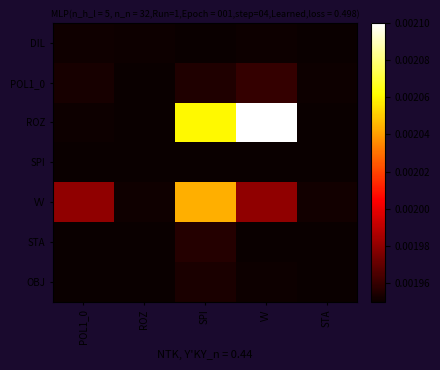

Reading left to right, what are all the values shown in this chart?

DIL: POL1_0=0.0	ROZ=0.0	SPI=0.0	VV=0.0	STA=0.0
POL1_0: POL1_0=0.0	ROZ=0.0	SPI=0.0	VV=0.0	STA=0.0
ROZ: POL1_0=0.0	ROZ=0.0	SPI=0.0	VV=0.0	STA=0.0
SPI: POL1_0=0.0	ROZ=0.0	SPI=0.0	VV=0.0	STA=0.0
VV: POL1_0=0.0	ROZ=0.0	SPI=0.0	VV=0.0	STA=0.0
STA: POL1_0=0.0	ROZ=0.0	SPI=0.0	VV=0.0	STA=0.0
OBJ: POL1_0=0.0	ROZ=0.0	SPI=0.0	VV=0.0	STA=0.0